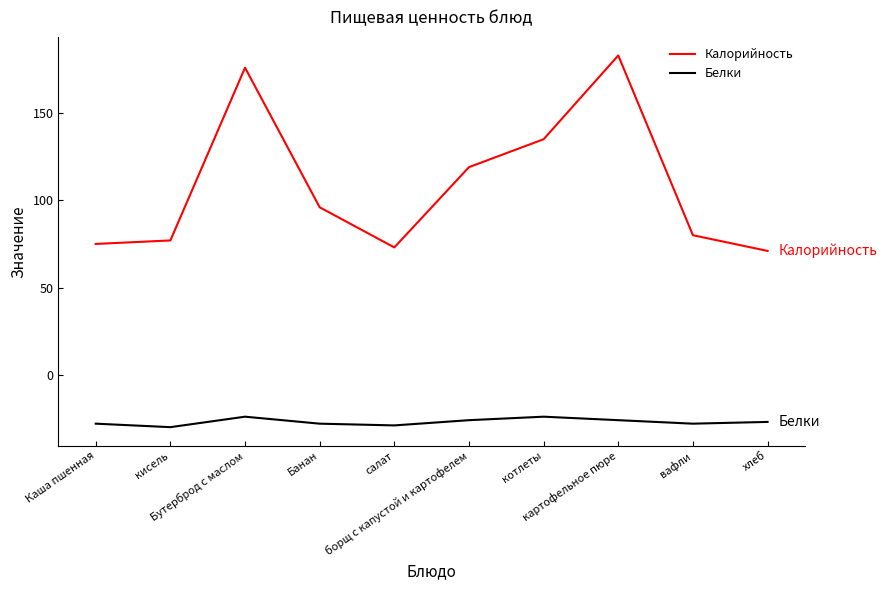

What is the maximum value for Белки?

-24